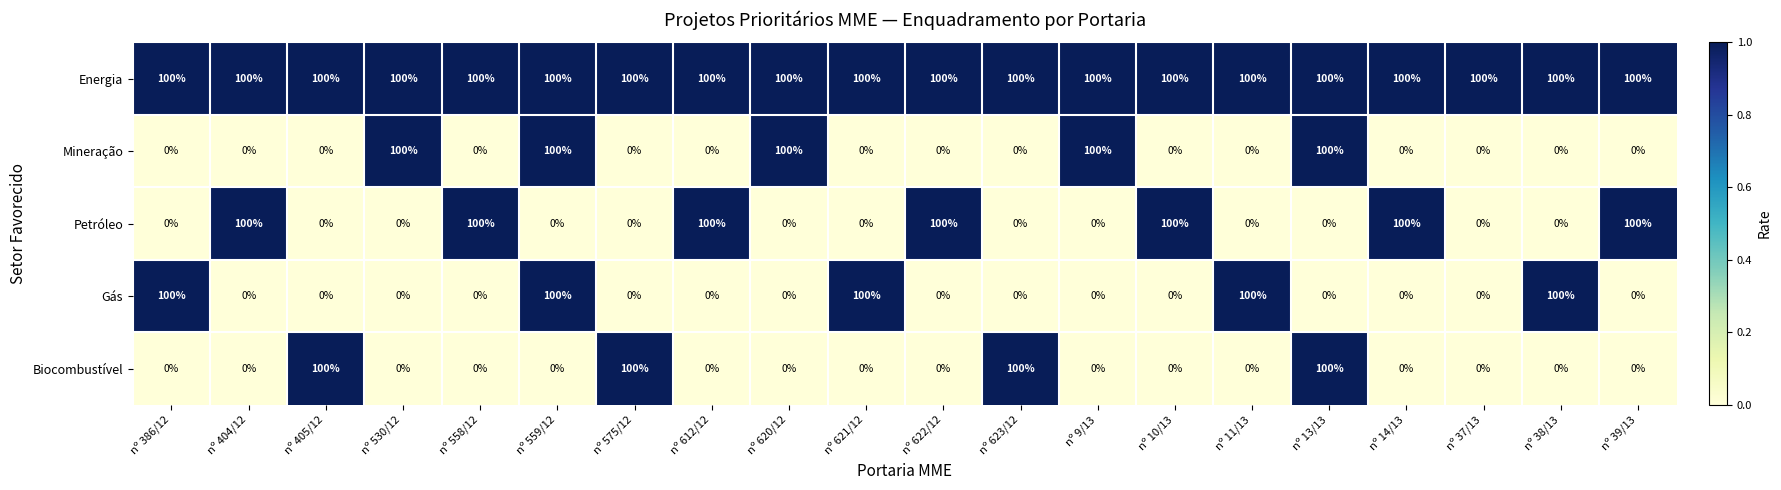

What is the approximate value of Gás at nº 38/13?

100